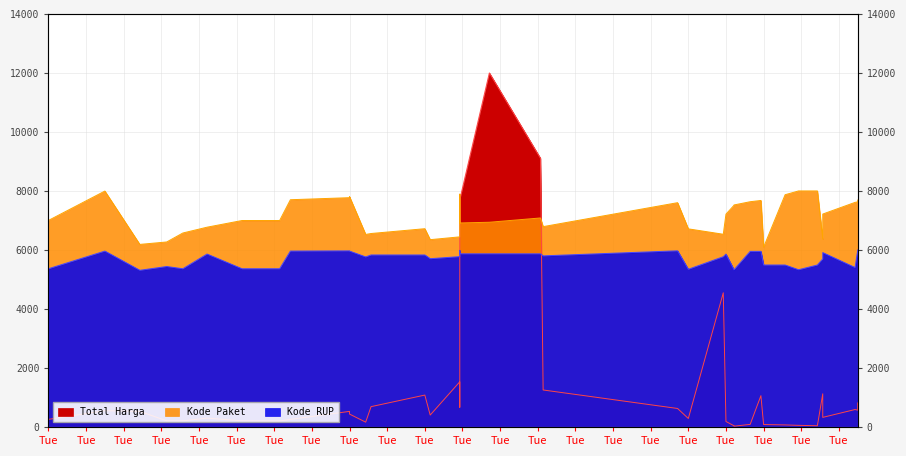

True or false: Kode RUP has more than 2 interior local peaks.

True